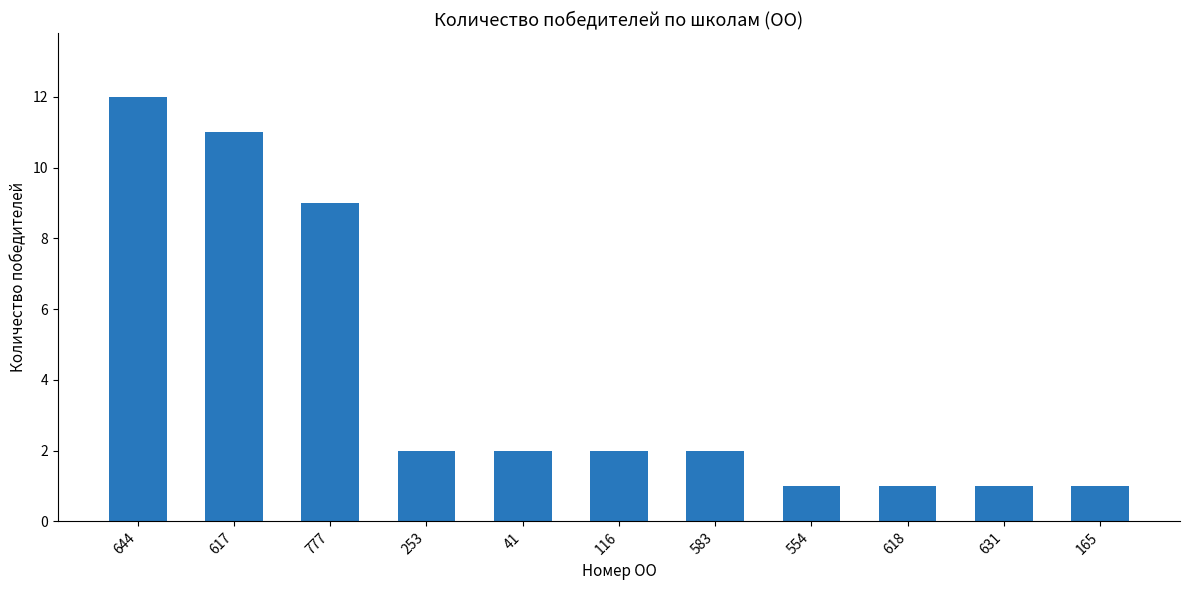

What position from the right is 116?

6